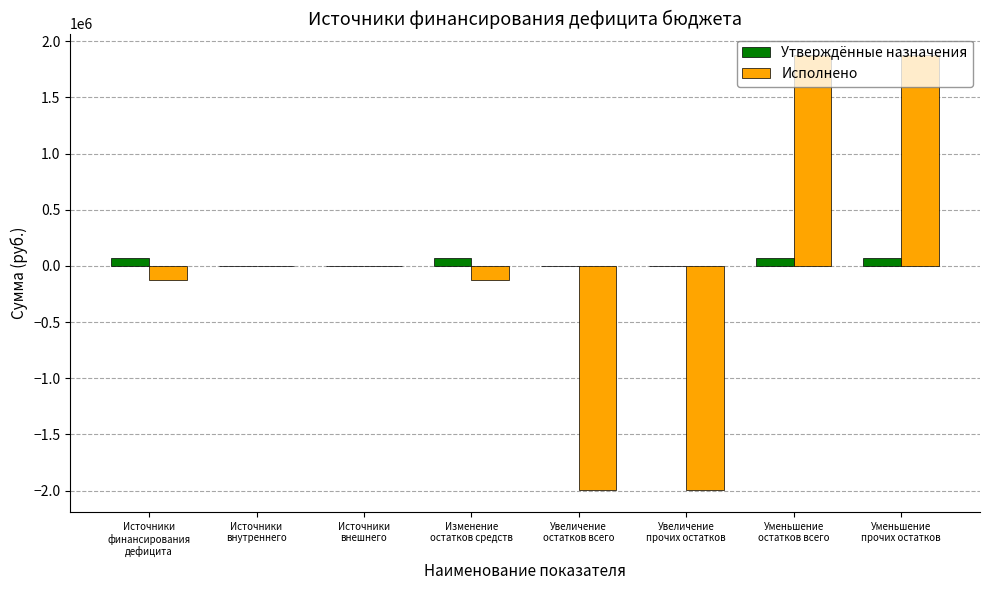

Which label corresponds to the largest value in the chart?

Уменьшение
остатков всего